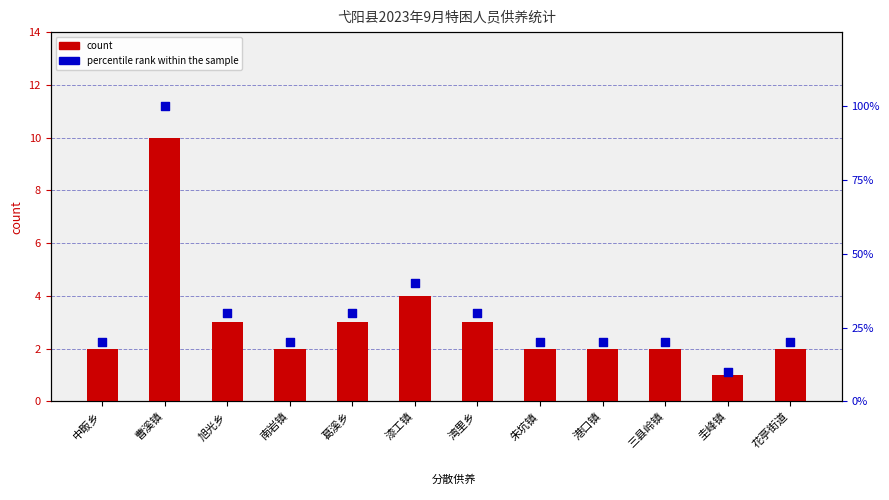

Which series reaches the maximum Y coordinate?

percentile rank within the sample